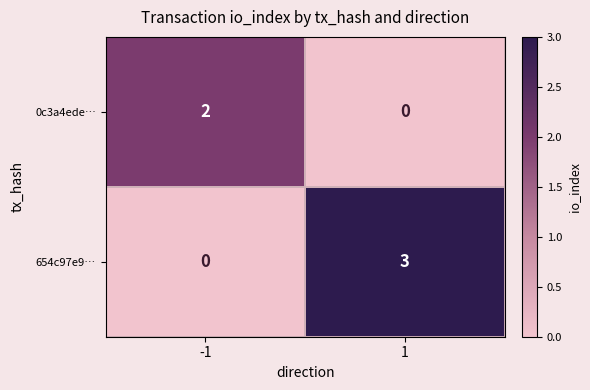

At how many categories does at least one series exceed 1?

2